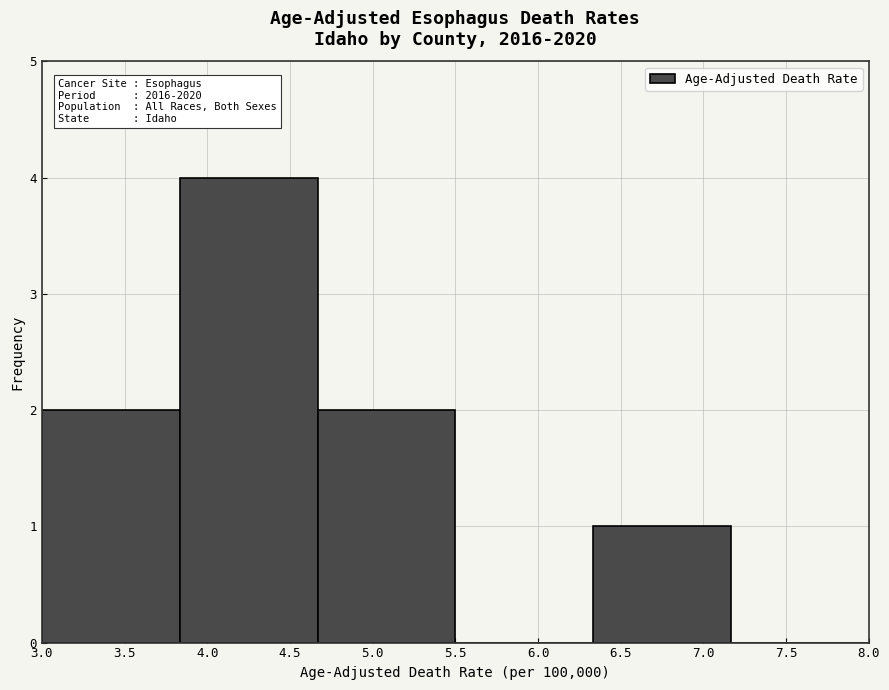

Over which range of the x-axis is the bar tallest?

3.85 to 4.65